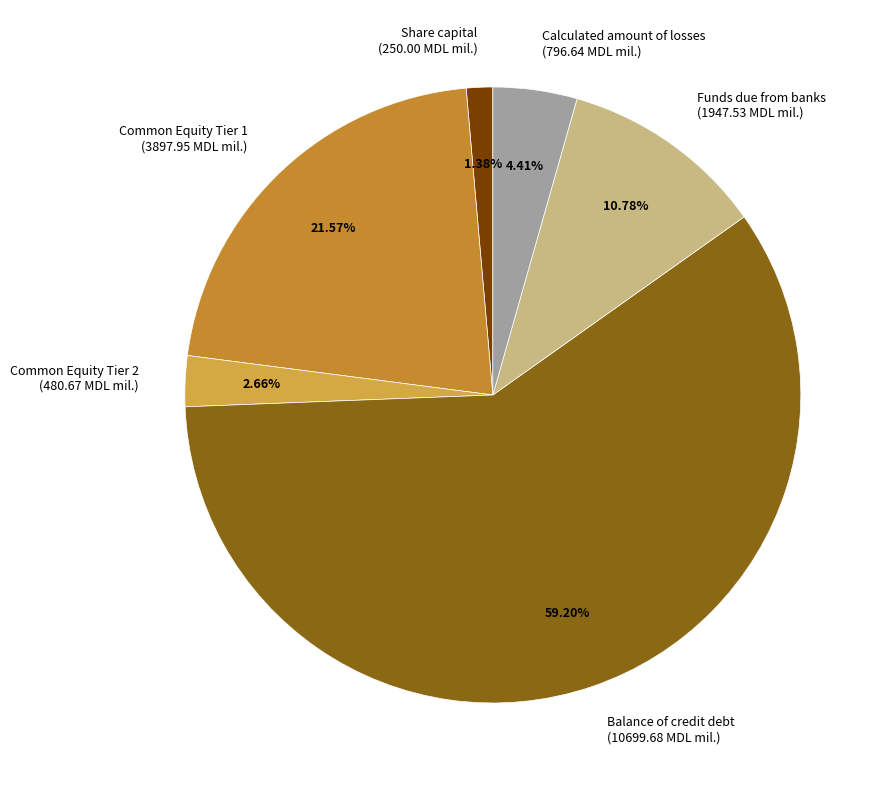

Which slice is the largest?

Balance of credit debt